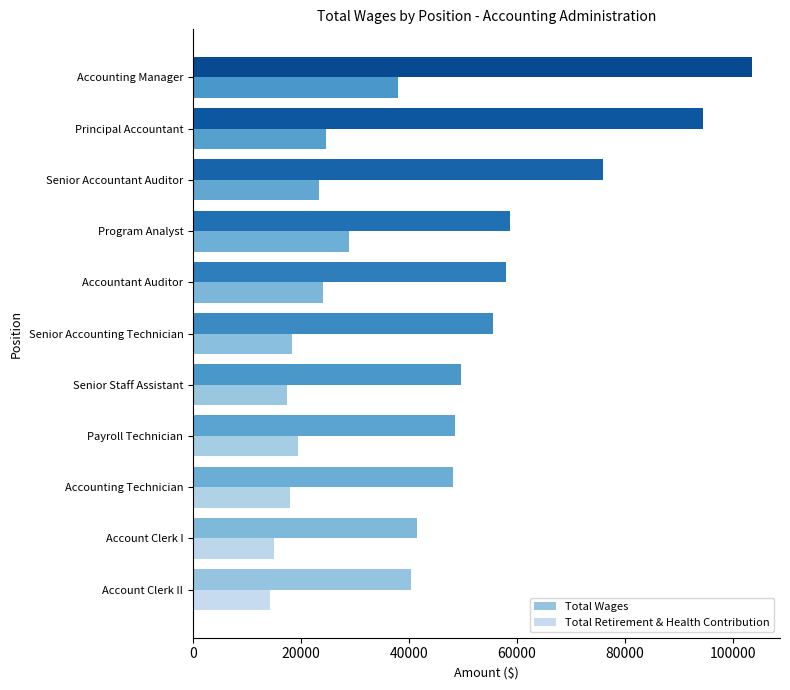

How many data points in Total Wages are less than 55548?

5